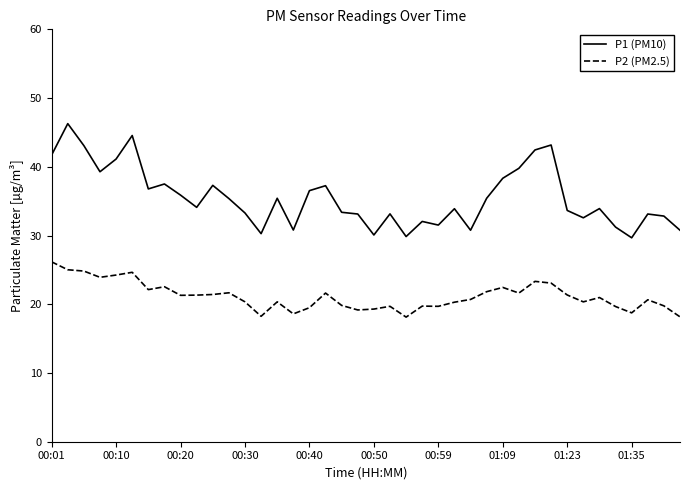

What are all the series names shown in the legend?

P1 (PM10), P2 (PM2.5)